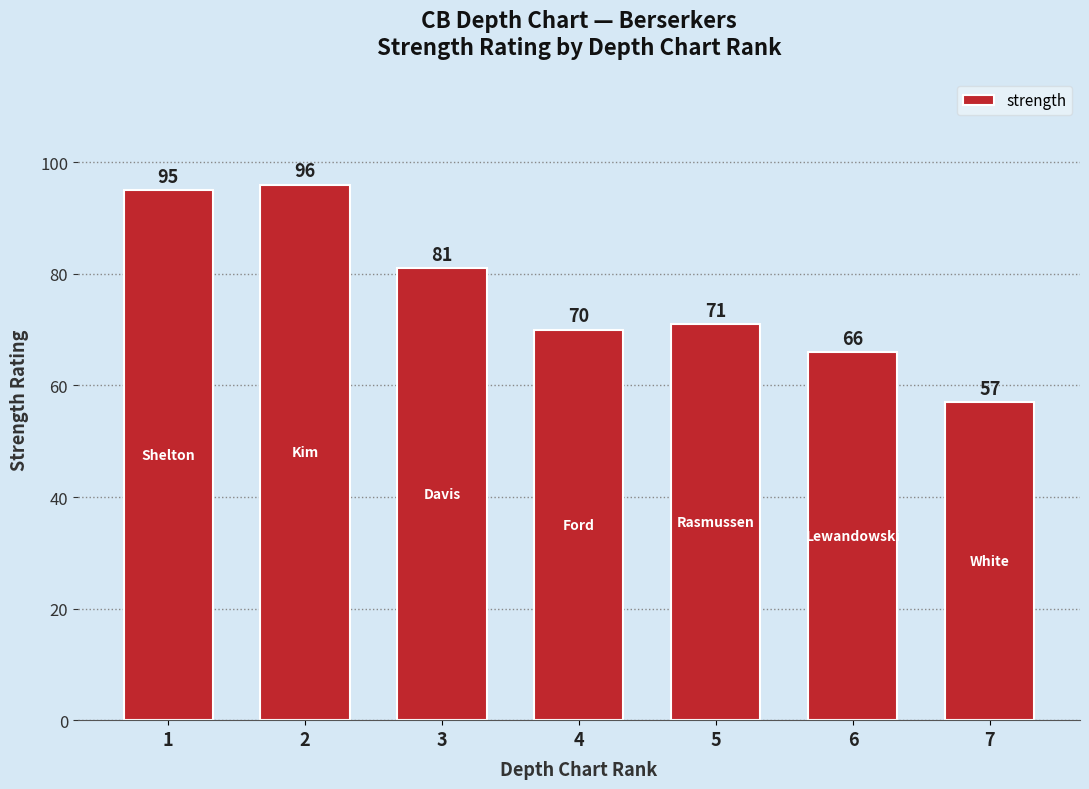

What is the minimum value shown in the chart?

57